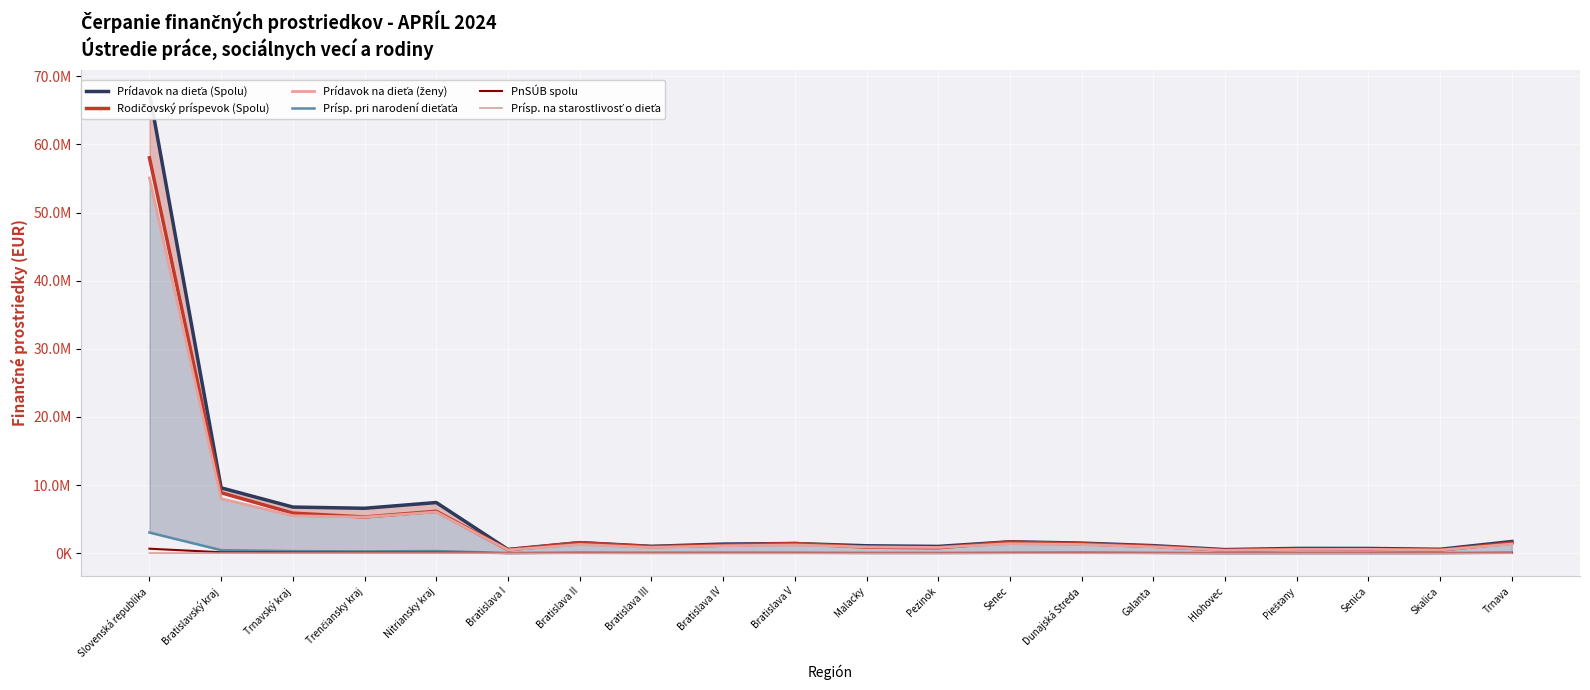

Which series has the widest spread of values?

Prídavok na dieťa (Spolu)